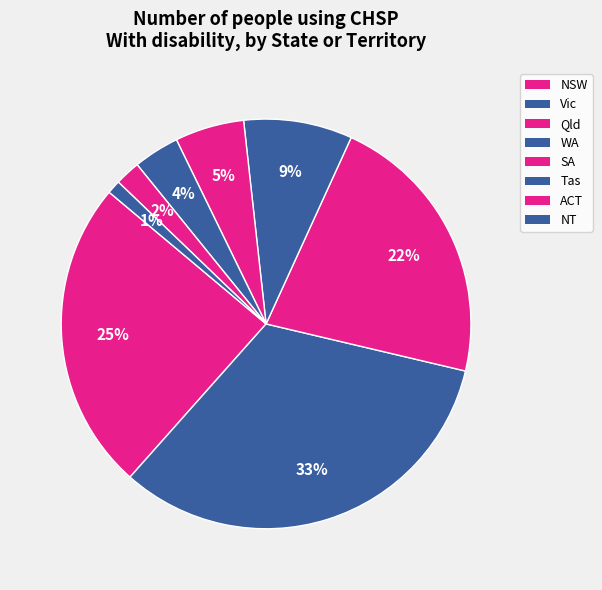

What percentage is the Tas slice, to the nearest percent?

4%